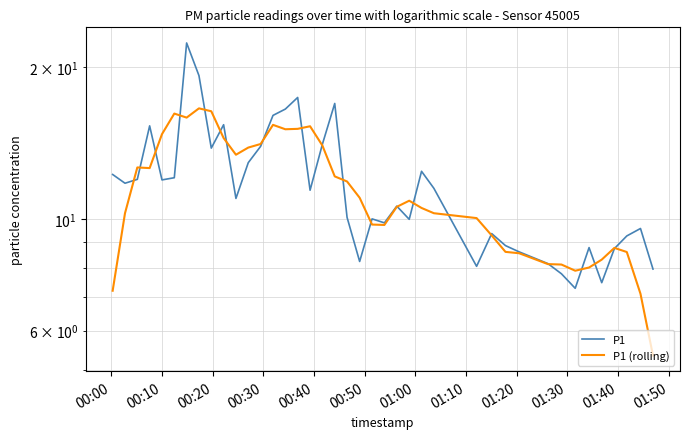

After their last crossing, which series has the higher values: P1 or P1 (rolling)?

P1